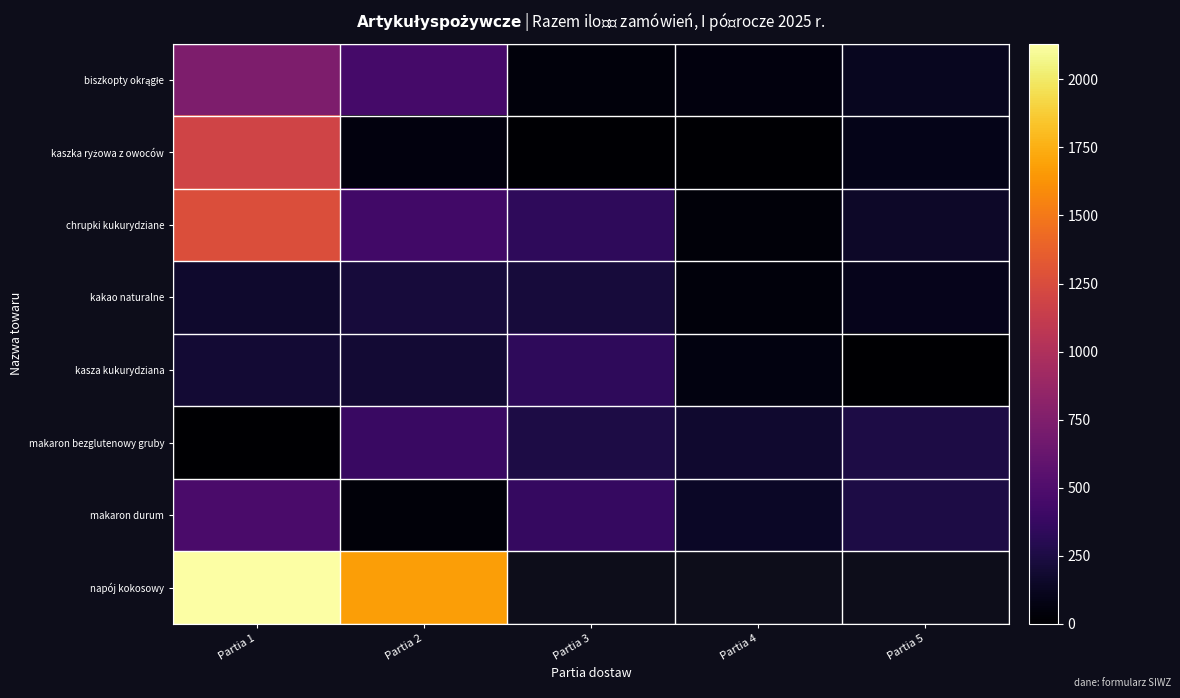

Rank the series by their maximum value, from lowest to highest.

kakao naturalne, kasza kukurydziana, makaron bezglutenowy gruby, makaron durum, biszkopty okrągłe, kaszka ryżowa z owoców, chrupki kukurydziane, napój kokosowy